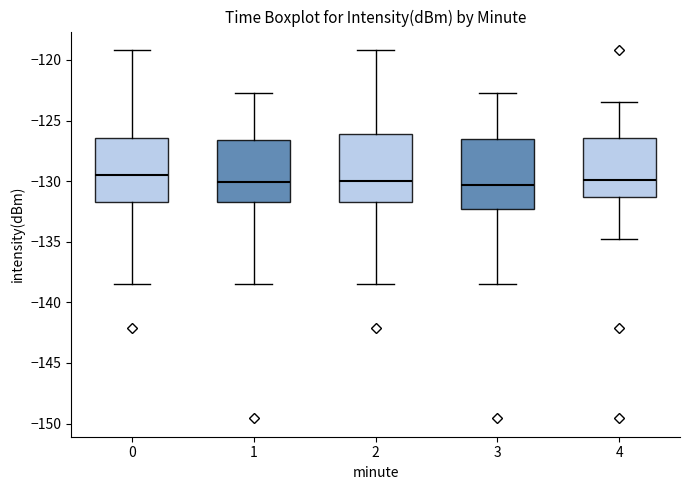

Reading left to right, read every box against the y-axis: the position of its median line, the range the box covers, and the ends of its whiskers. The values are not printed on the chart, so give them approximately, as read against the axis.

0: median -129.5, box -131.5 to -126.5, whiskers -138.5 to -119.0
1: median -130.0, box -131.5 to -126.5, whiskers -138.5 to -122.5
2: median -130.0, box -131.5 to -126.0, whiskers -138.5 to -119.0
3: median -130.5, box -132.5 to -126.5, whiskers -138.5 to -122.5
4: median -130.0, box -131.5 to -126.5, whiskers -135.0 to -123.5